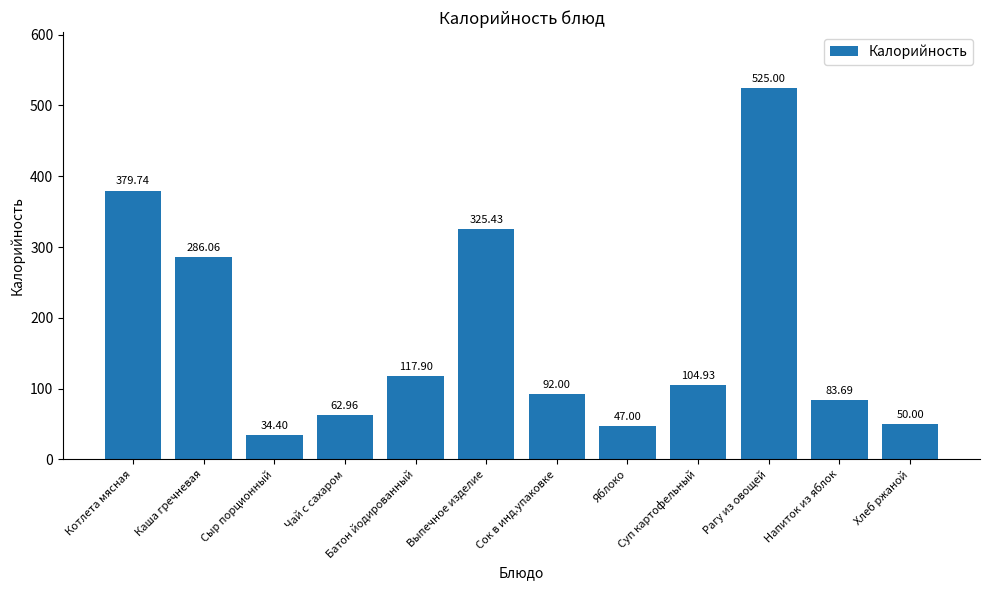

What position from the left is Каша гречневая?

2